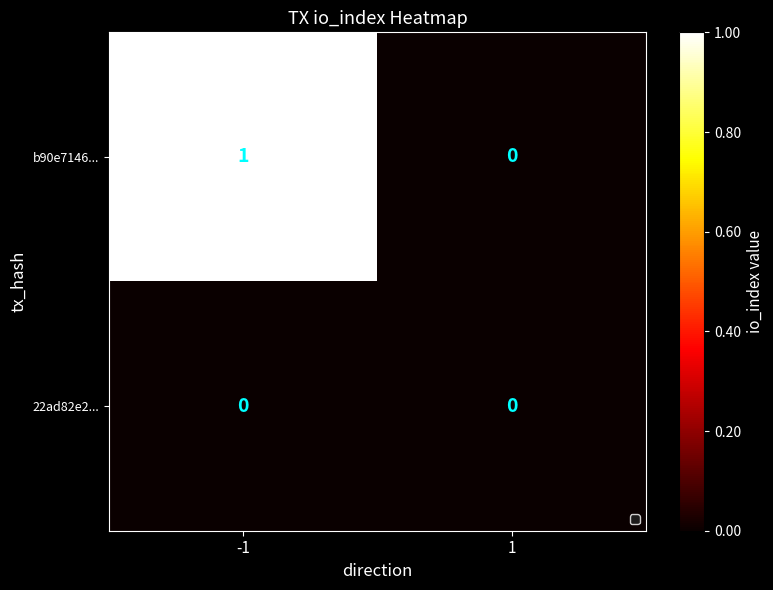

List the series in order of their overall mean, lowest first.

22ad82e2..., b90e7146...